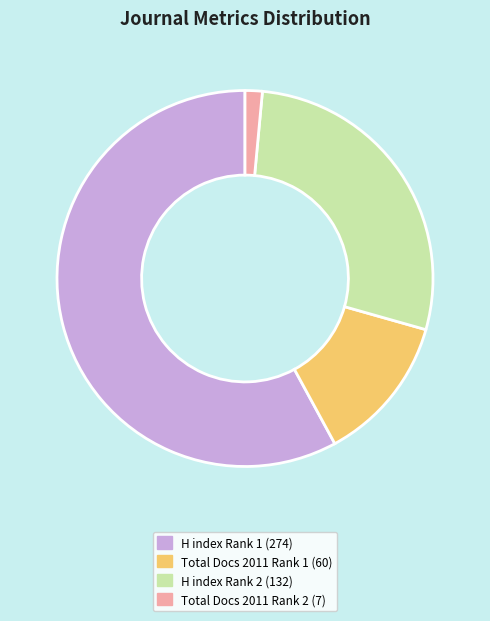

Is the sum of Total Docs 2011 Rank 2 (7) and H index Rank 1 (274) greater than half?

Yes